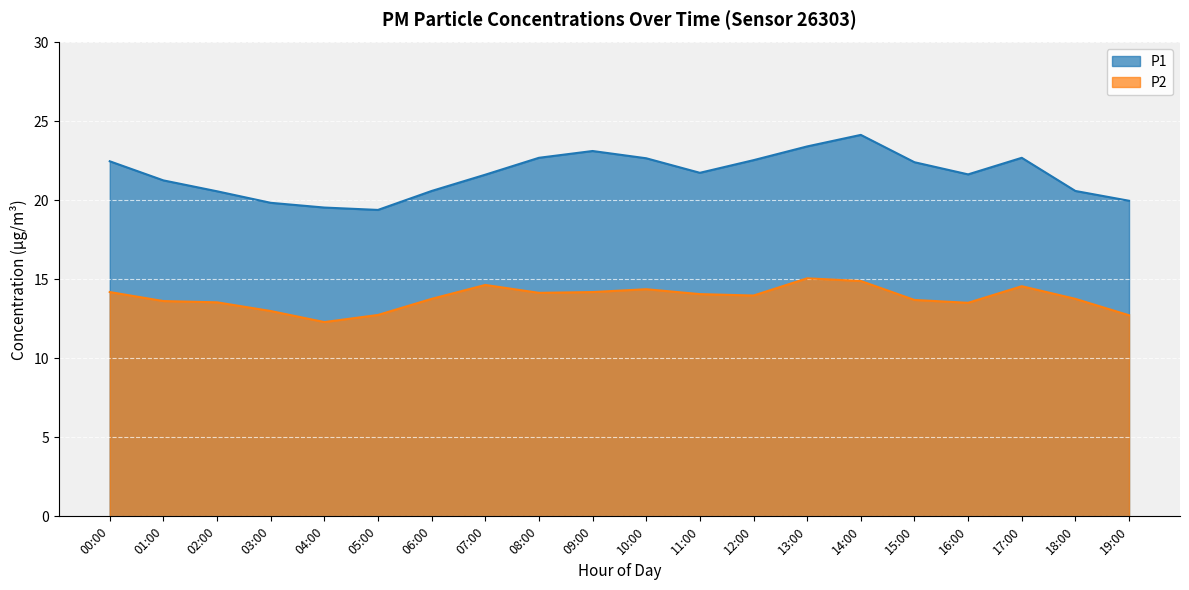

What is the sum of the P1 values at 13:00 and 12:00?

46.0